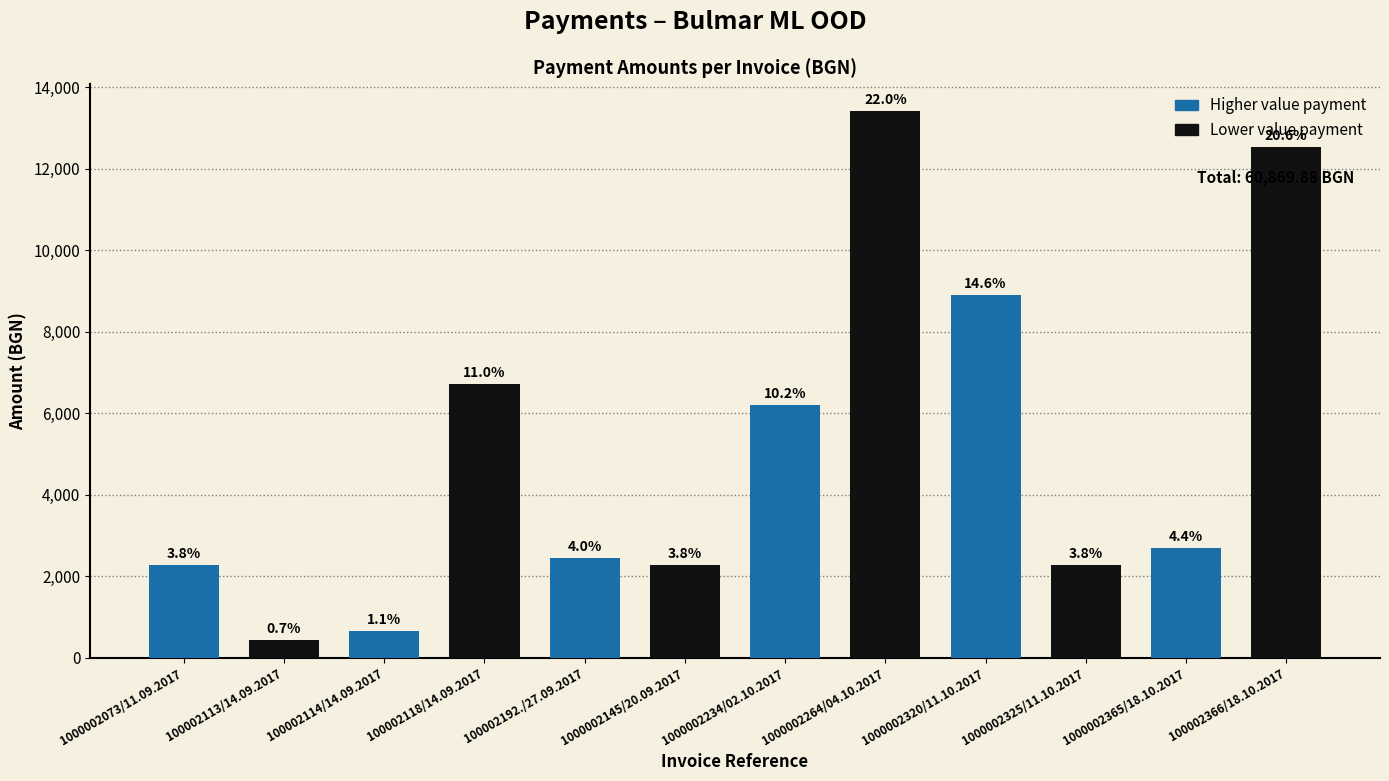

Approximately how many times larger is the value at 100002114/14.09.2017 compared to 100002118/14.09.2017?

0.1